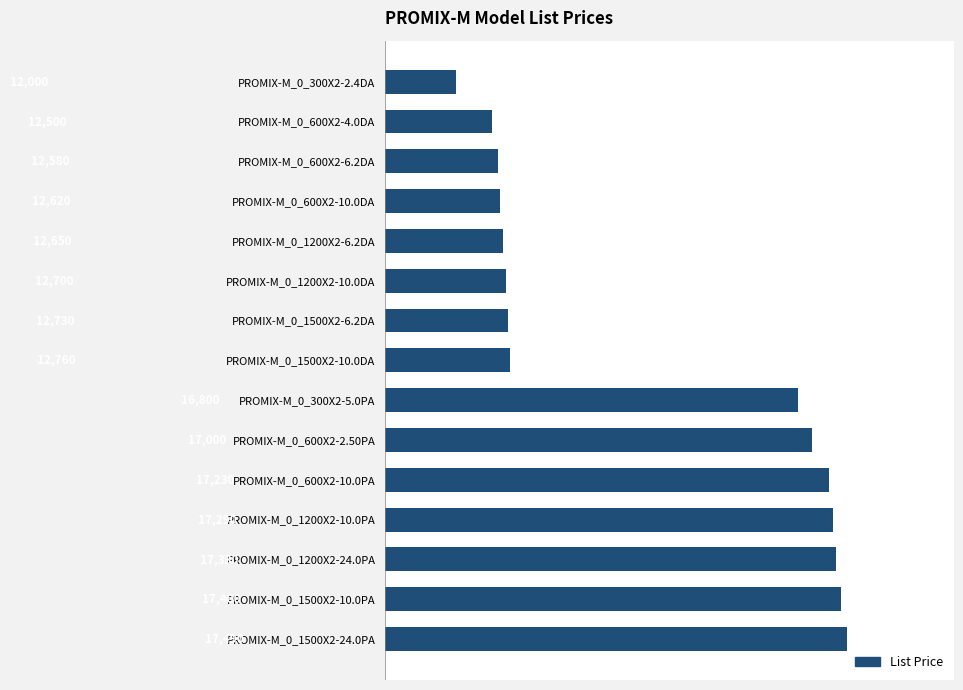

Reading top to bottom, list all the values displayed in this chart.

PROMIX-M_0_300X2-2.4DA=12000	PROMIX-M_0_600X2-4.0DA=12500	PROMIX-M_0_600X2-6.2DA=12580	PROMIX-M_0_600X2-10.0DA=12620	PROMIX-M_0_1200X2-6.2DA=12650	PROMIX-M_0_1200X2-10.0DA=12700	PROMIX-M_0_1500X2-6.2DA=12730	PROMIX-M_0_1500X2-10.0DA=12760	PROMIX-M_0_300X2-5.0PA=16800	PROMIX-M_0_600X2-2.50PA=17000	PROMIX-M_0_600X2-10.0PA=17230	PROMIX-M_0_1200X2-10.0PA=17290	PROMIX-M_0_1200X2-24.0PA=17330	PROMIX-M_0_1500X2-10.0PA=17400	PROMIX-M_0_1500X2-24.0PA=17490